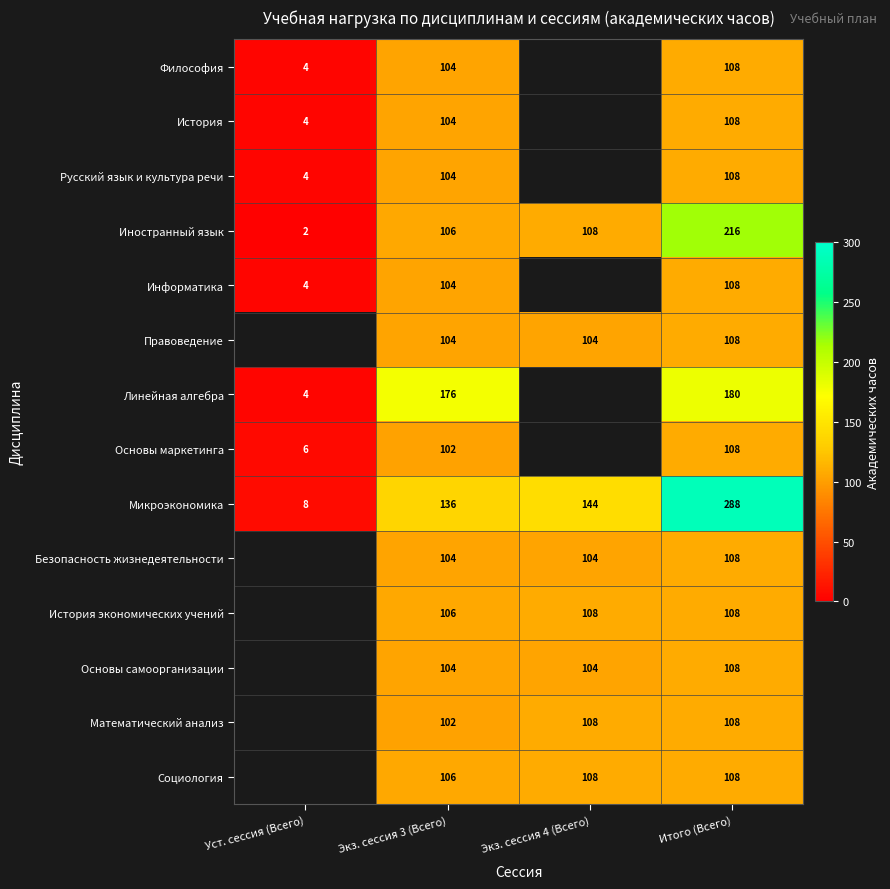

What is the spread (max minus min) of values at Итого (Всего)?

180